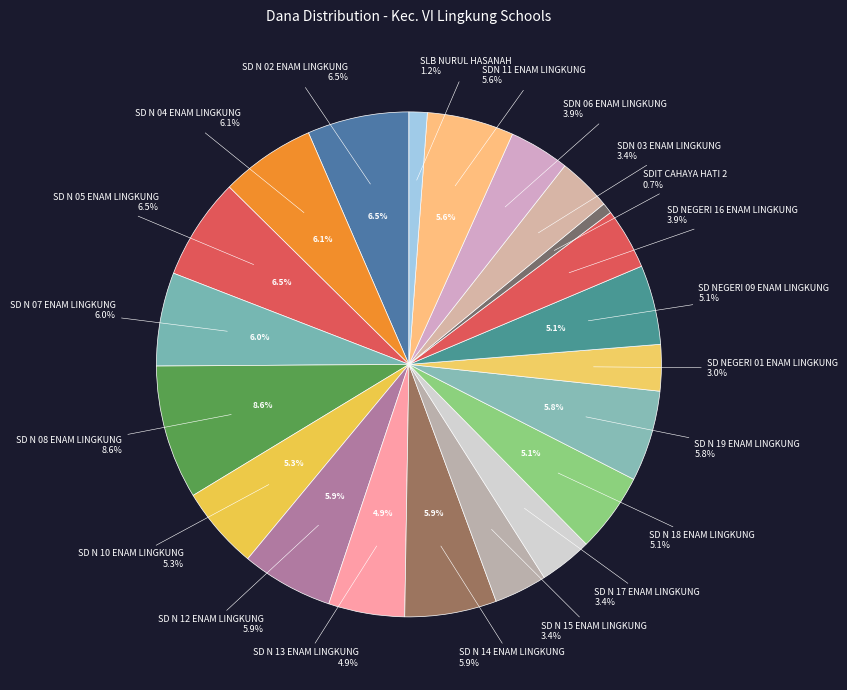

Is it true that SLB NURUL HASANAH is 1% of the pie?

True